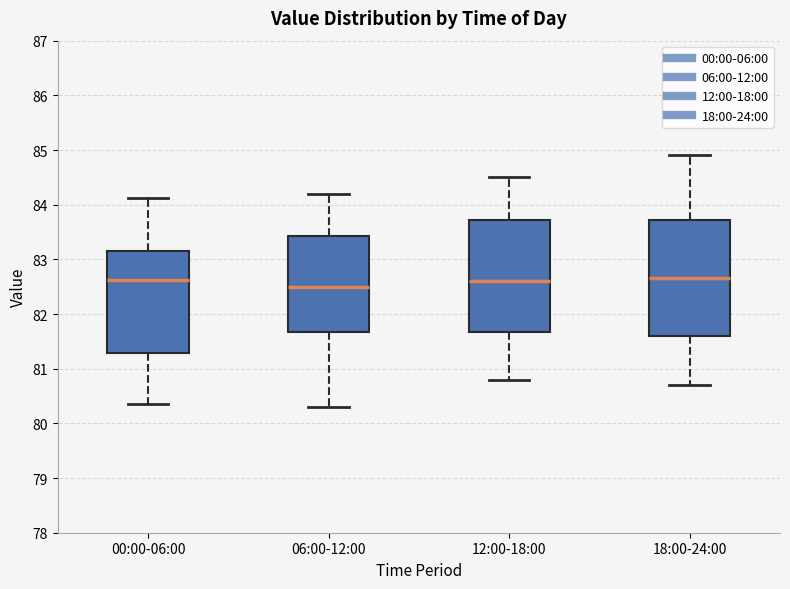

Where does the lower whisker of the box for 00:00-06:00 end on the y-axis? The values are not printed on the chart, so give them approximately, as read against the axis.

80.4